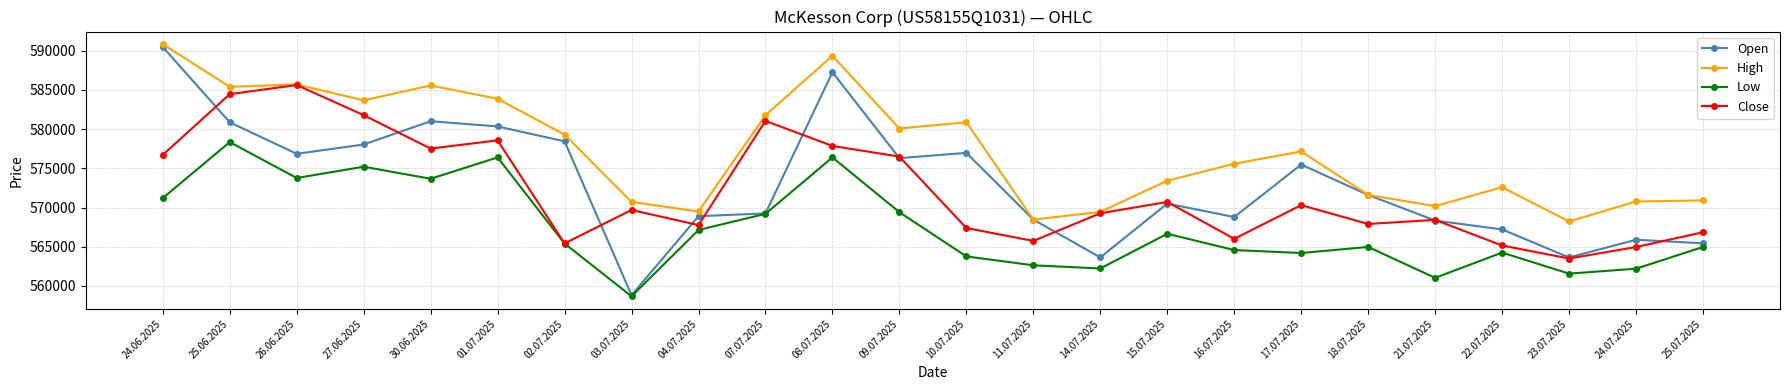

At which label is Open closest to 574650?

17.07.2025